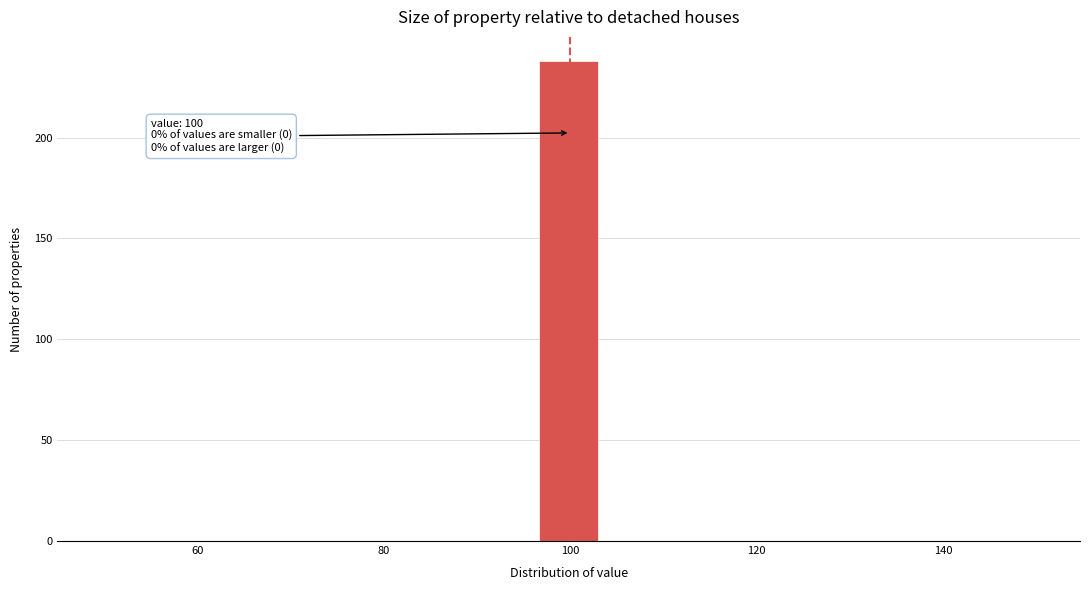

Around what value on the x-axis is the tallest bar? Give the approximate position of its centre, as read against the axis.

100